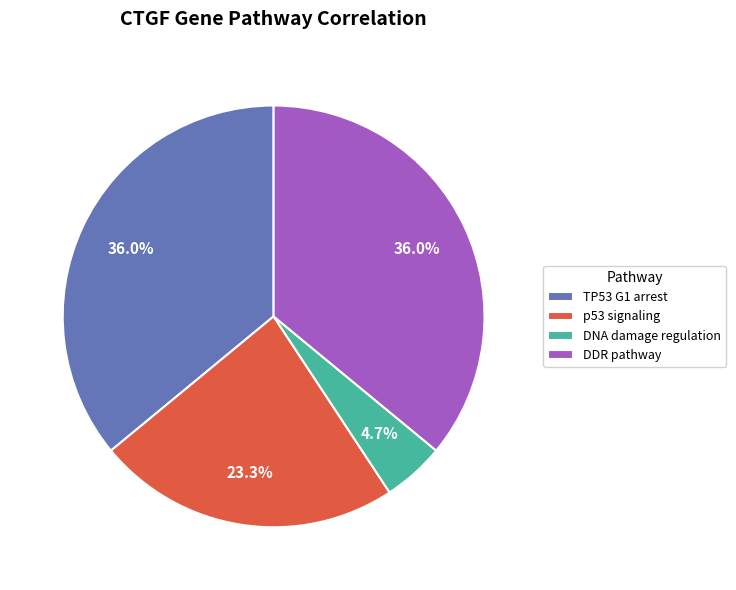

To the nearest percent, what is the difference between the largest and smallest slice percentages?

31%